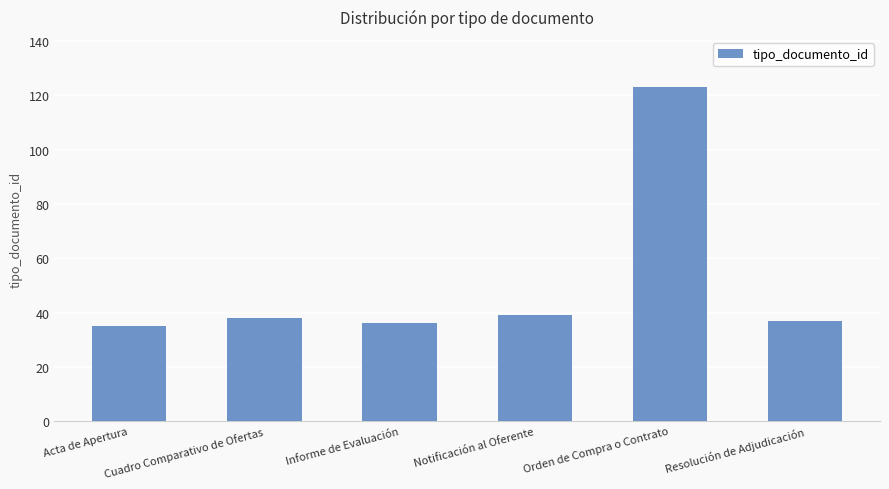

What is the change in value from Cuadro Comparativo de Ofertas to Notificación al Oferente?

+1